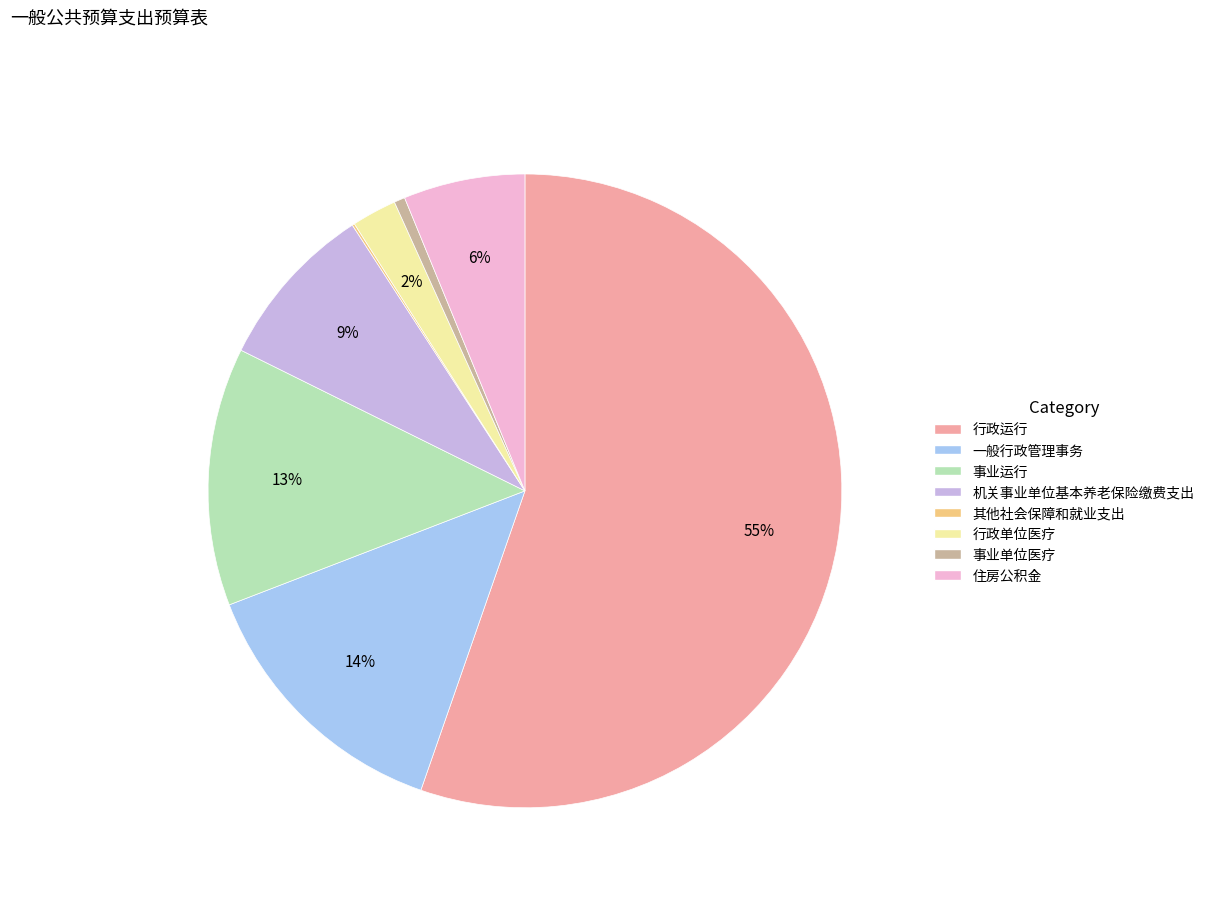

Which has a higher value, 事业单位医疗 or 事业运行?

事业运行